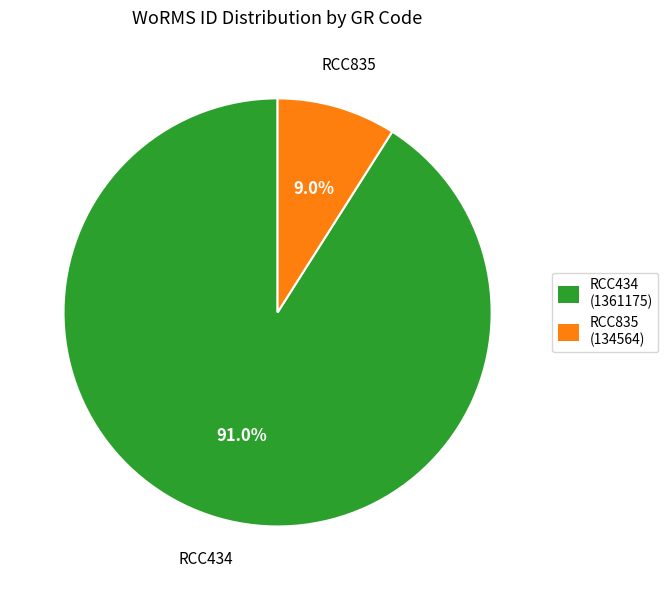

Which slice represents more than half of the pie?

RCC434